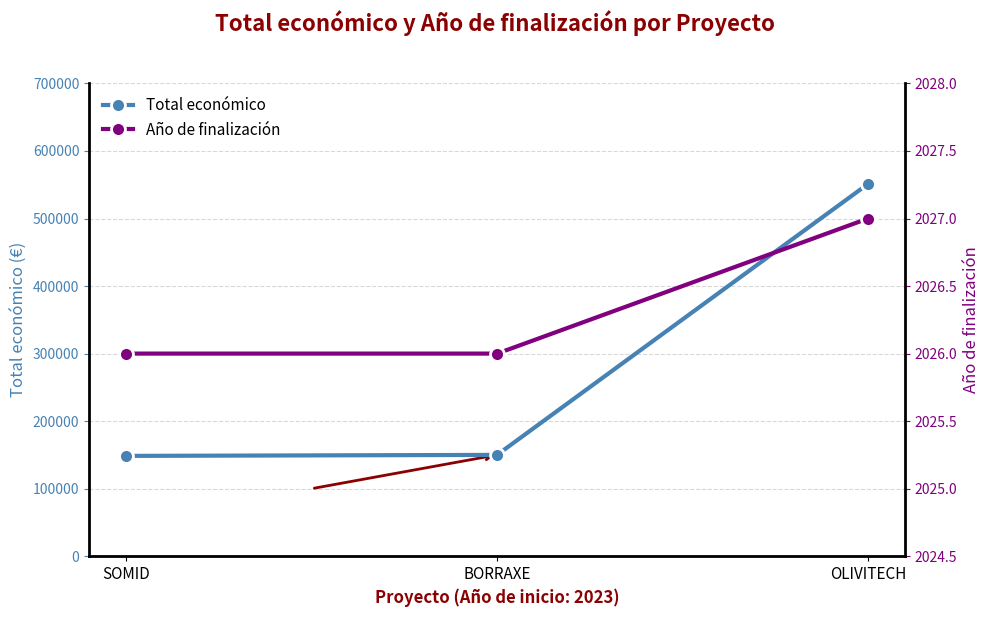

The Año de finalización series shows 2027 at OLIVITECH. True or false?

True